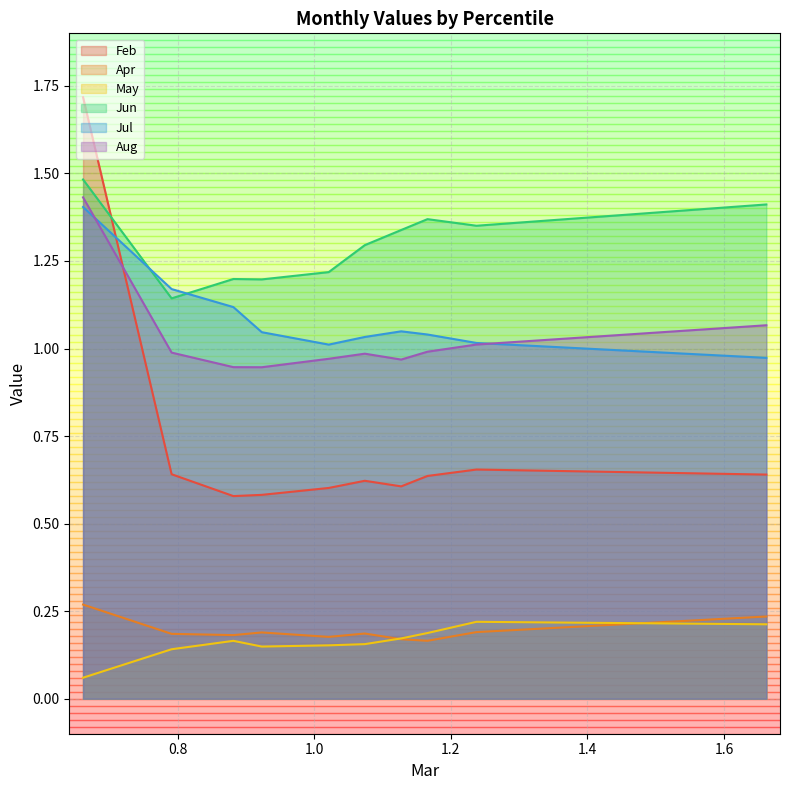

What is the difference between the maximum and minimum values in the Feb series?

1.1